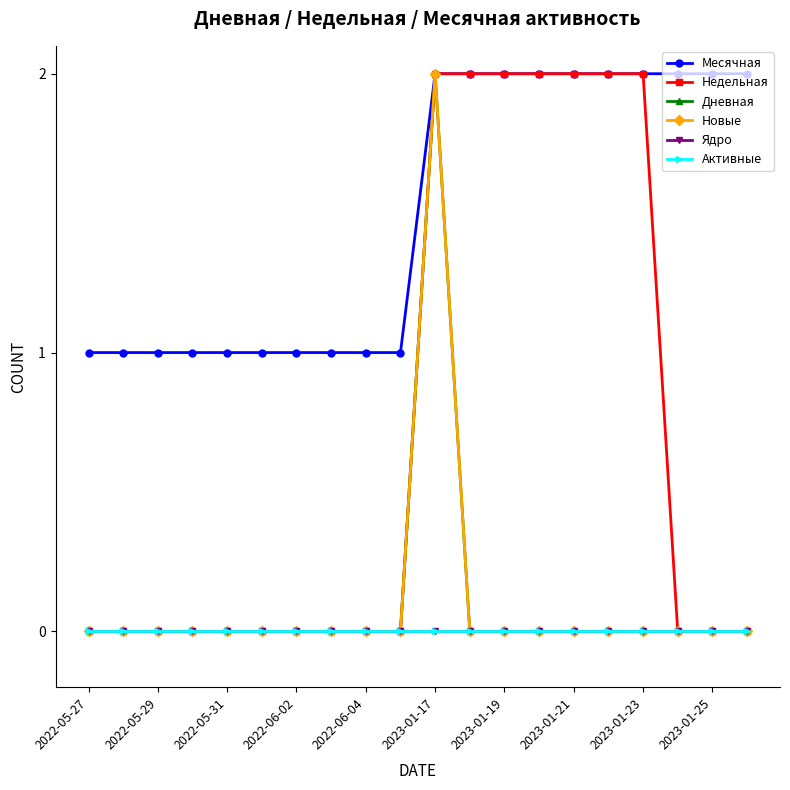

Rank the series by their maximum value, from highest to lowest.

Месячная, Недельная, Дневная, Новые, Ядро, Активные